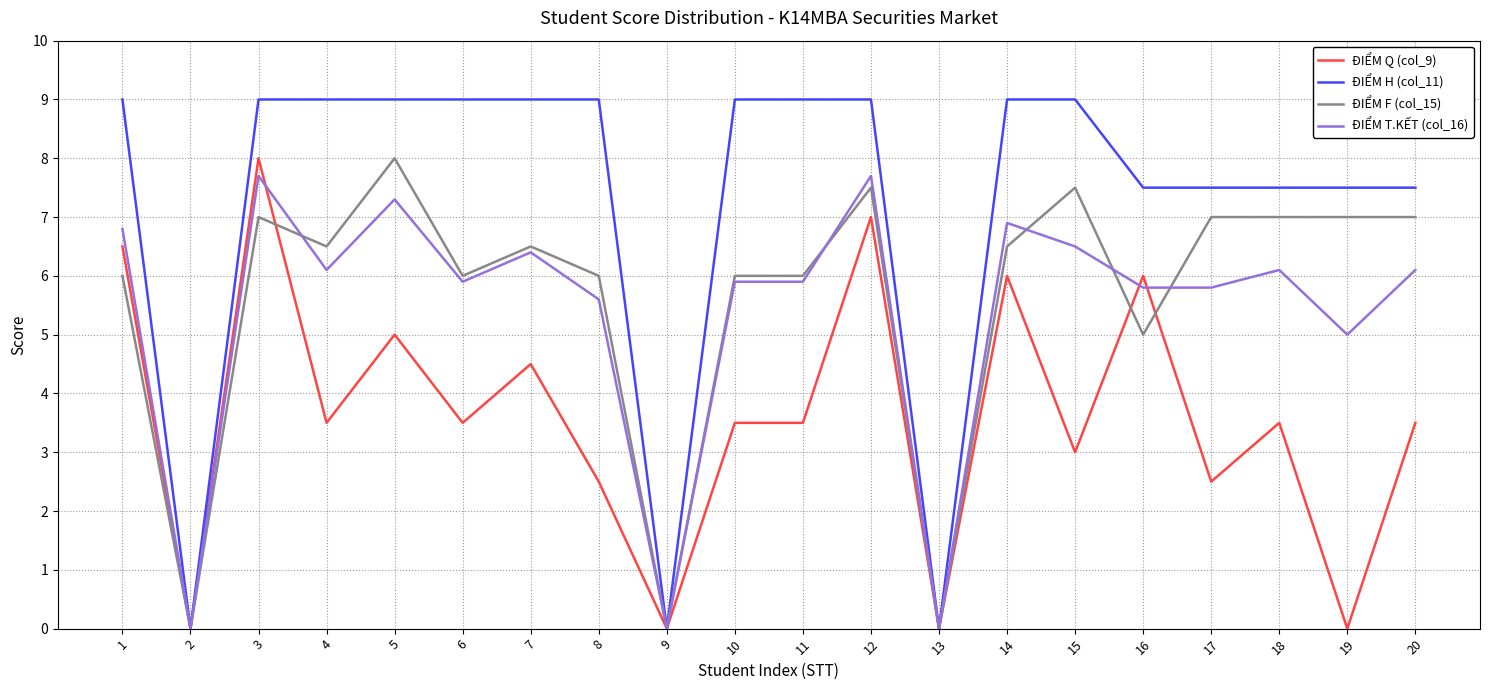

Rank the series at 5 from lowest to highest value.

ĐIỂM Q (col_9), ĐIỂM T.KẾT (col_16), ĐIỂM F (col_15), ĐIỂM H (col_11)